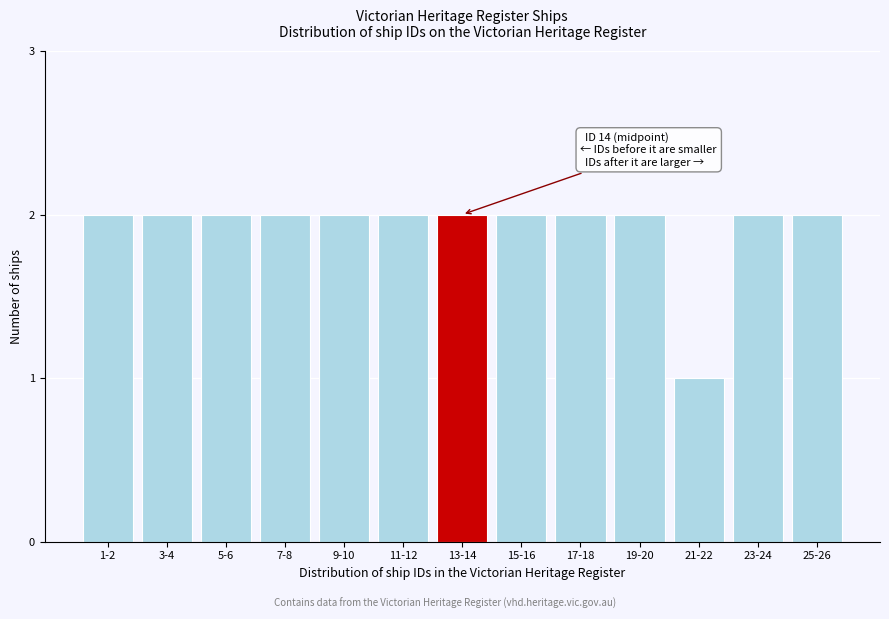

Reading right to left, list all the values displayed in this chart.

25-26=2	23-24=2	21-22=1	19-20=2	17-18=2	15-16=2	13-14=2	11-12=2	9-10=2	7-8=2	5-6=2	3-4=2	1-2=2